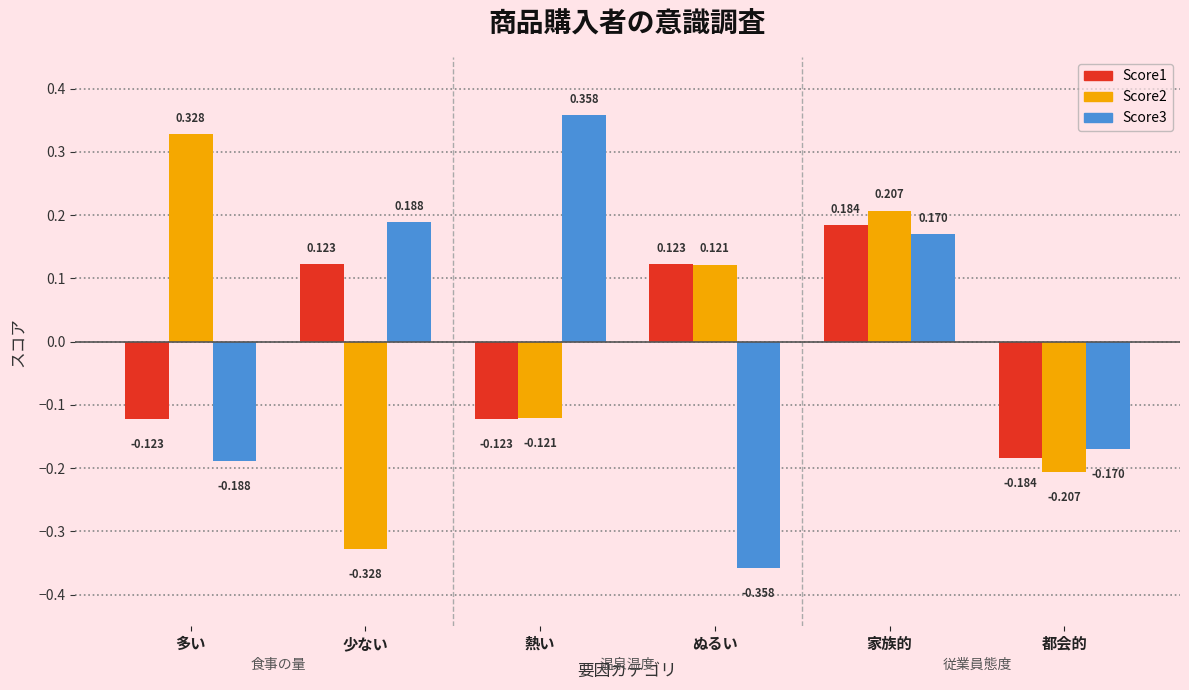

What is the label of the 6th bar from the left?

都会的